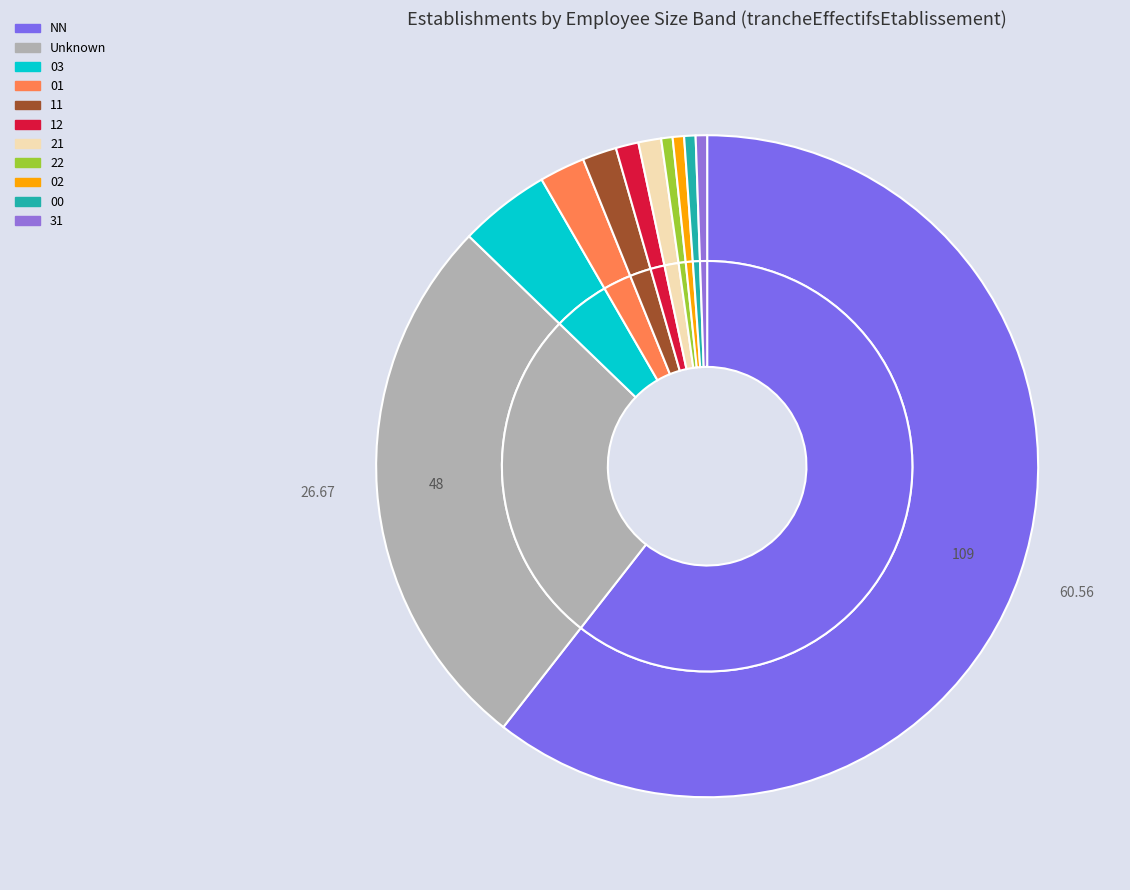

What percentage is the  slice, to the nearest percent?

27%